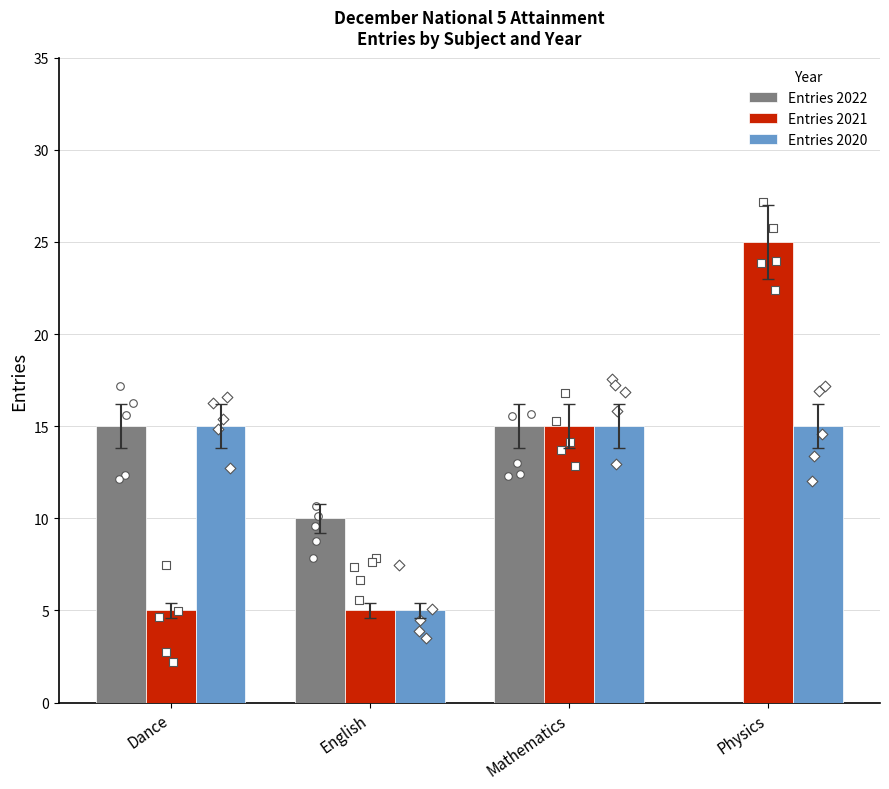

Which series has the widest spread of Y values?

Entries 2021